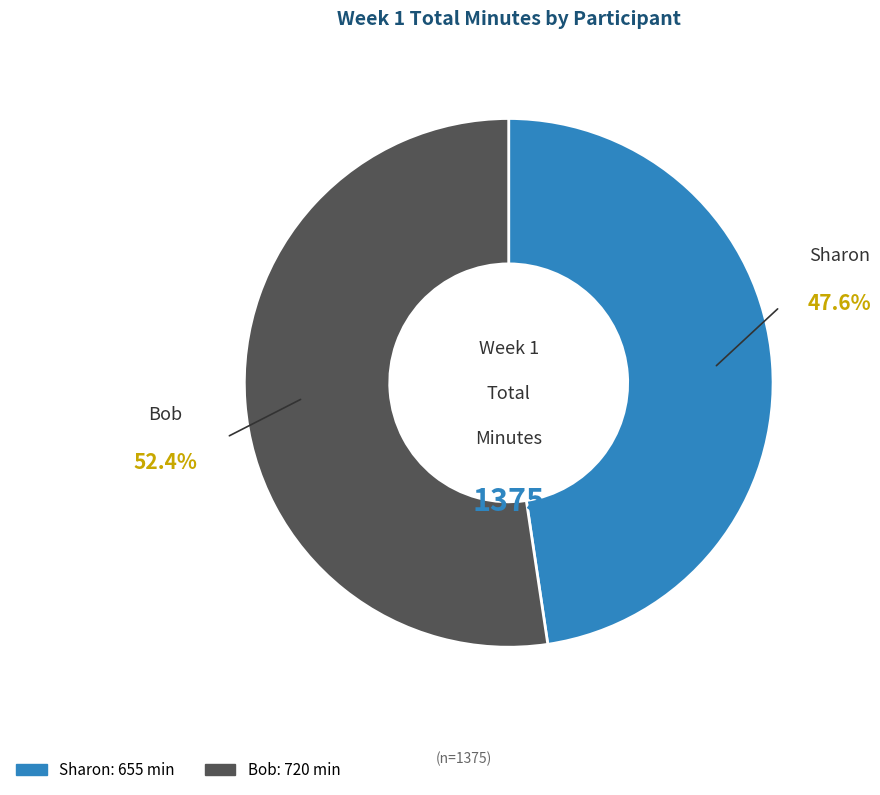

Approximately how many times larger is the value at Bob compared to Sharon?

1.1